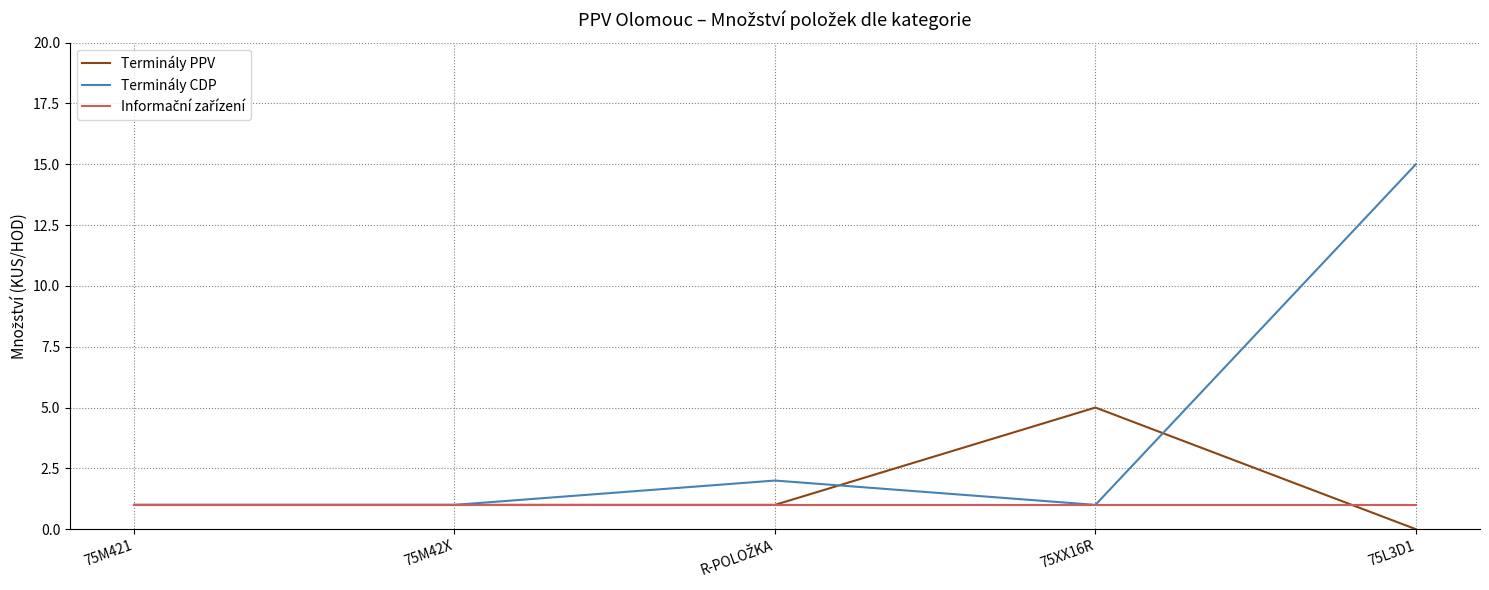

Which series has the largest range (max minus min)?

Terminály CDP